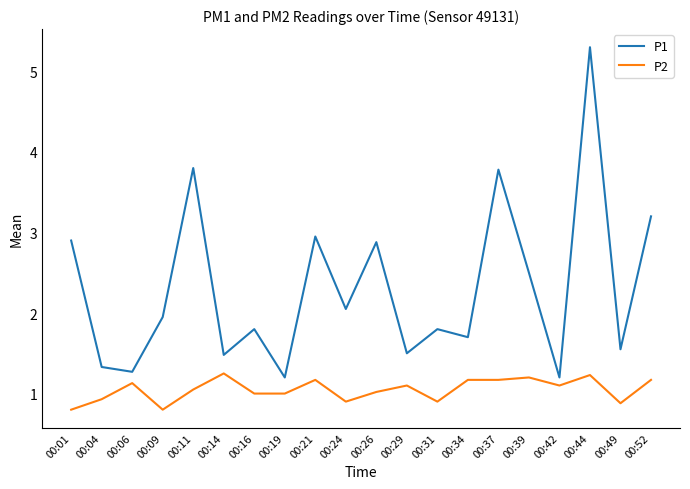

What is the sum of all P1 values?

46.1